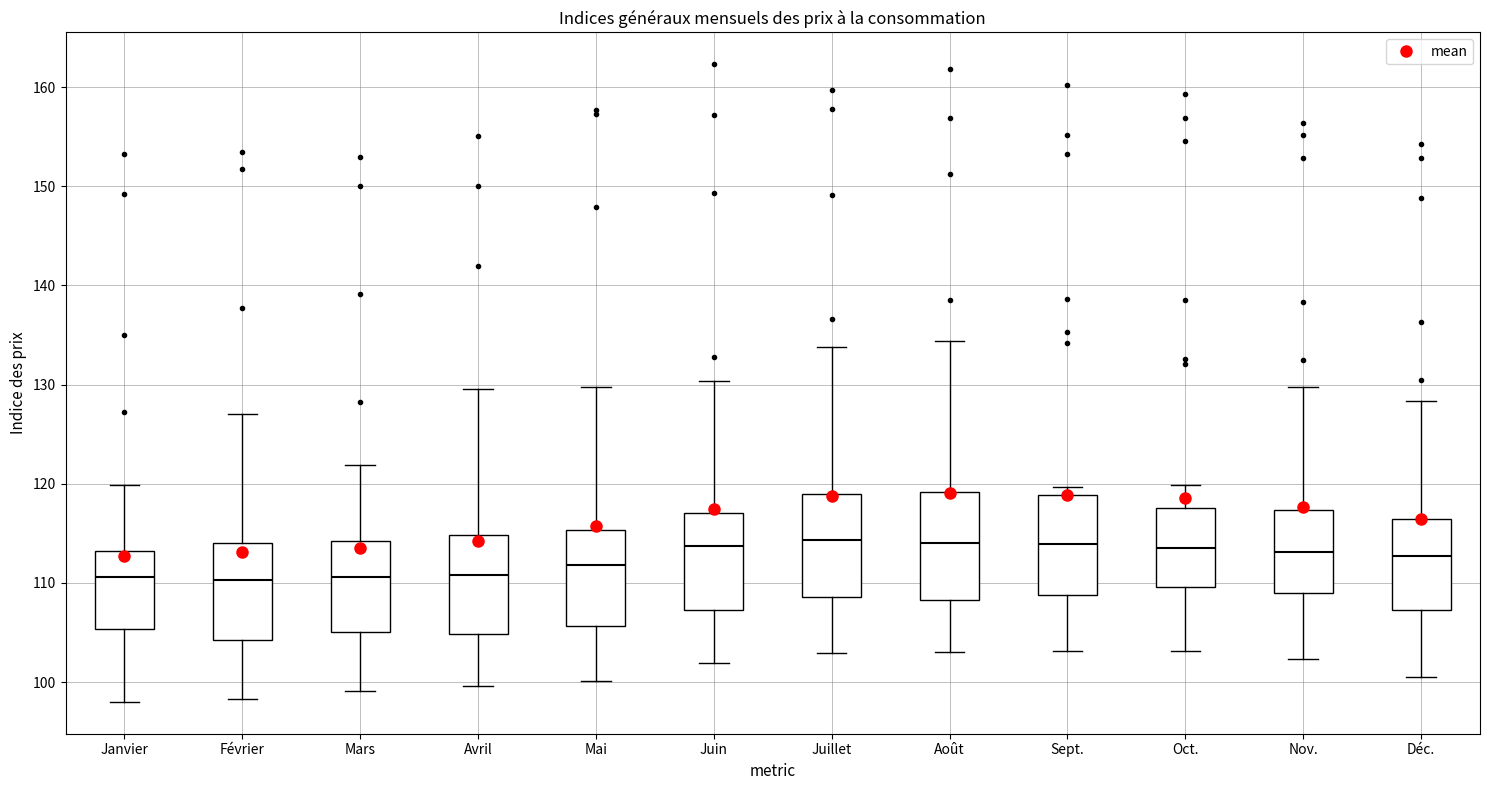

Where does the lower whisker of the box for Janvier end on the y-axis? The values are not printed on the chart, so give them approximately, as read against the axis.

98